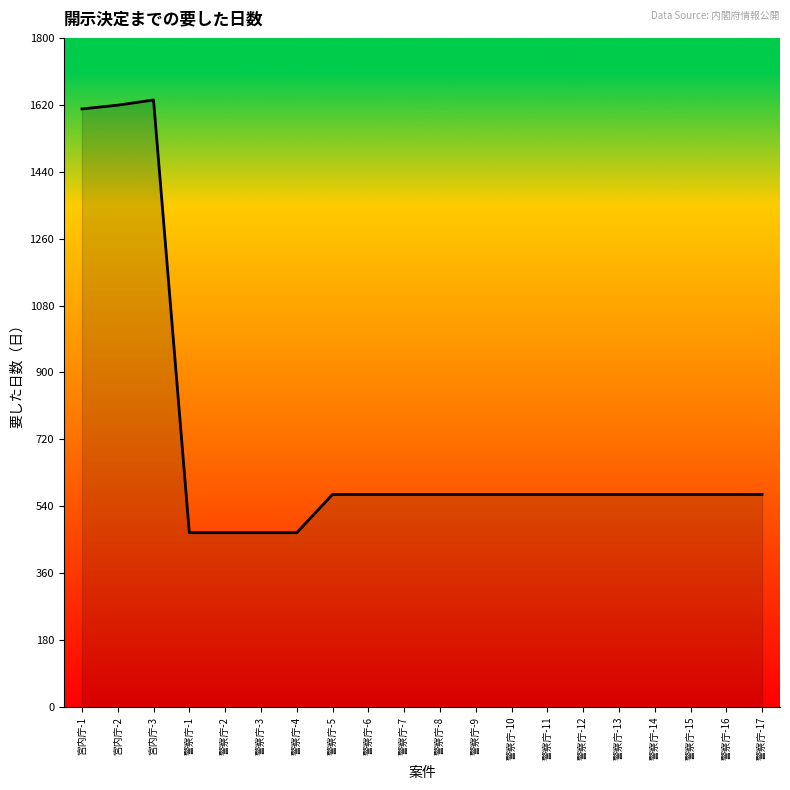

Count the number of data series in this chart.

1